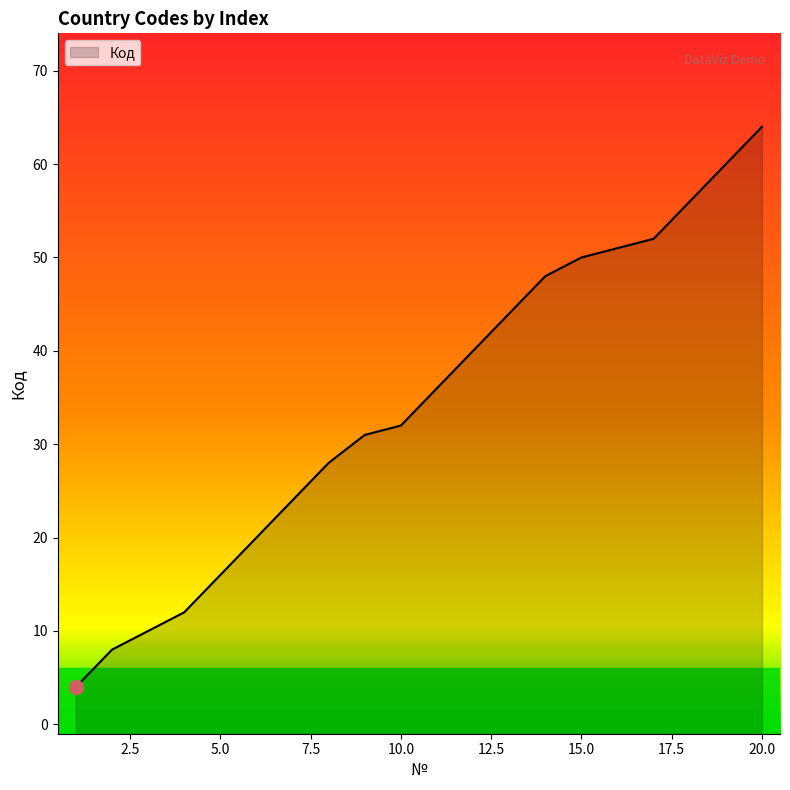

Between 1 and 13, which is larger?

13